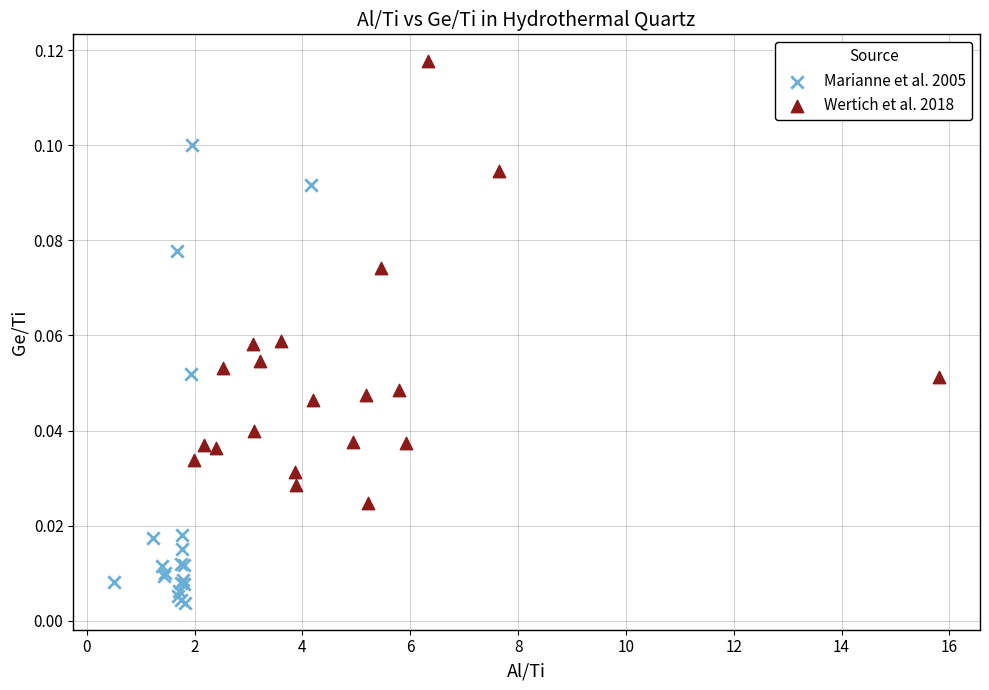

Which series contains the highest Y value?

Wertich et al. 2018